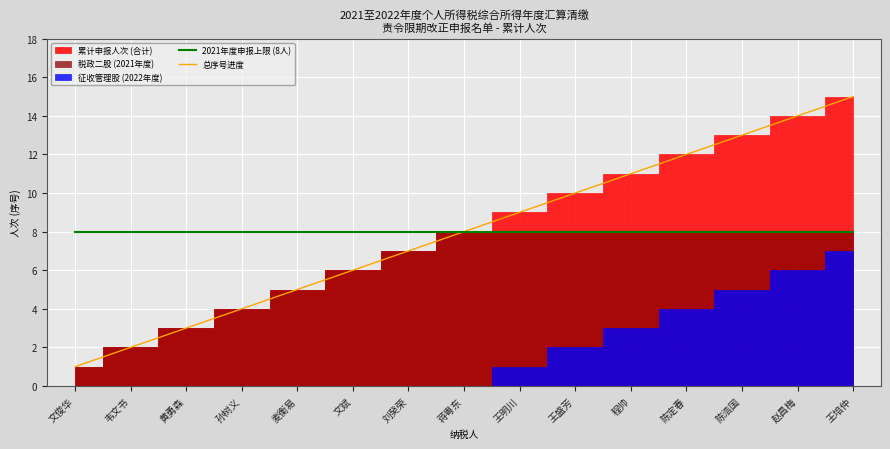

How many data points does each series have?

15